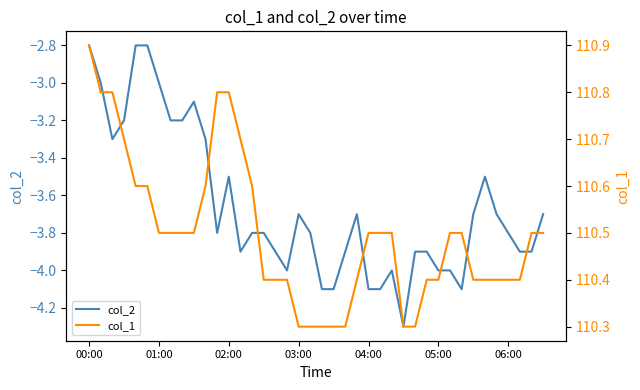

True or false: col_2 and col_1 cross at least once.

False